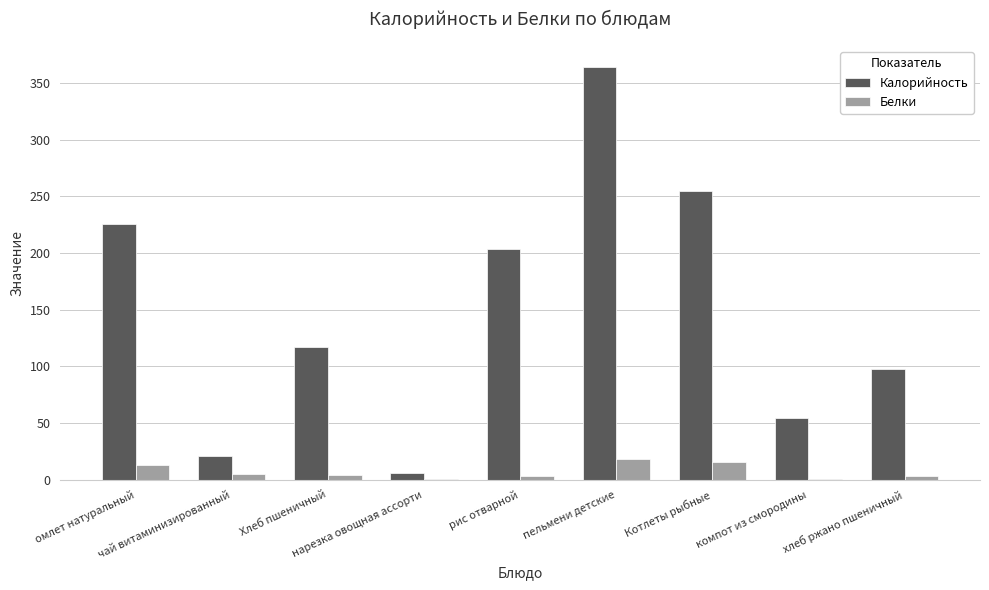

What is the average value of the Калорийность series?

149.4